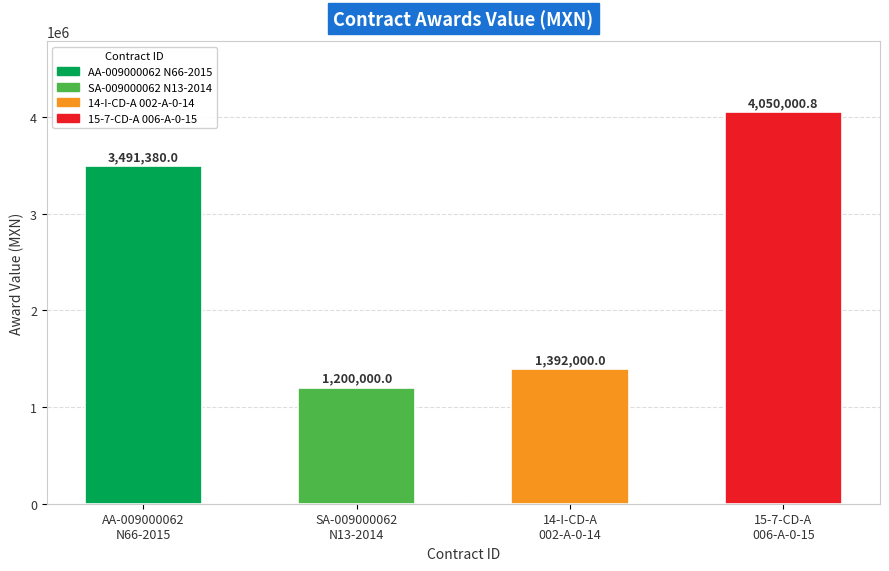

What is the label of the 4th bar from the left?

15-7-CD-A
006-A-0-15